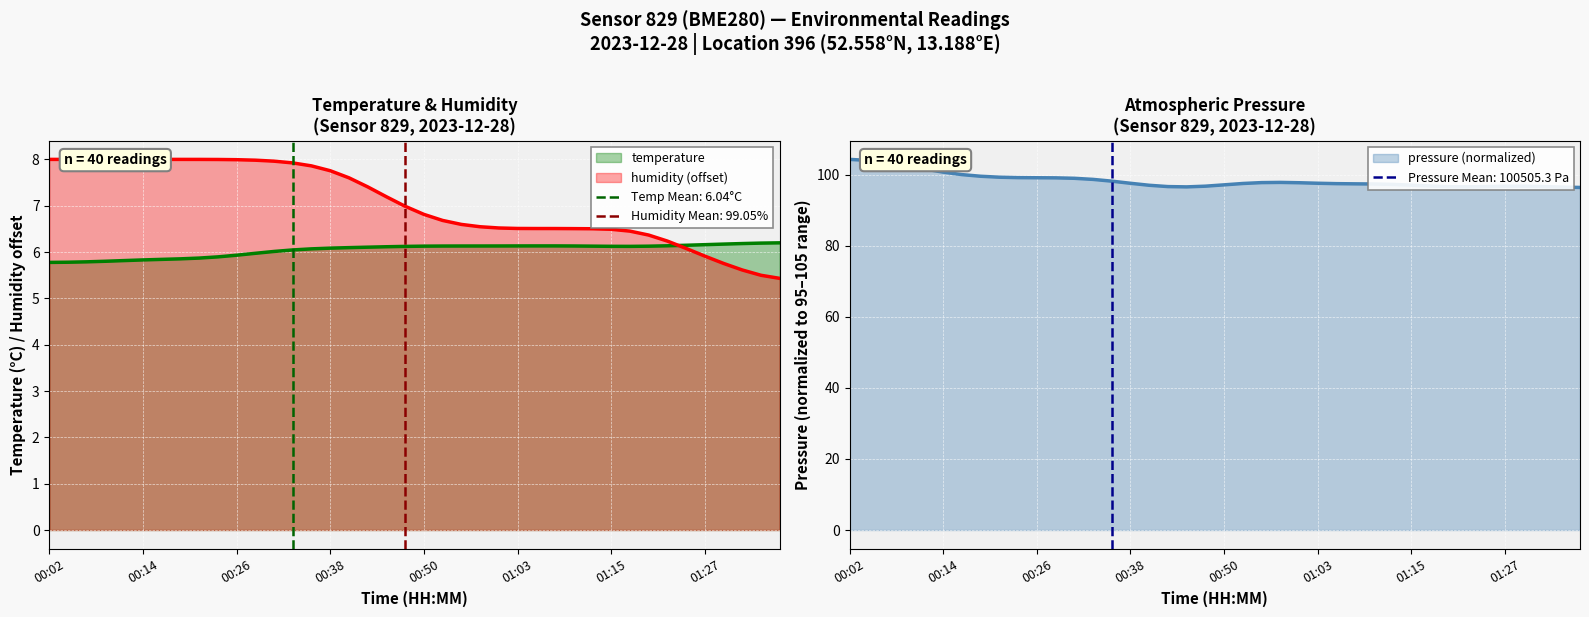

At which label is temperature closest to 5?

00:02